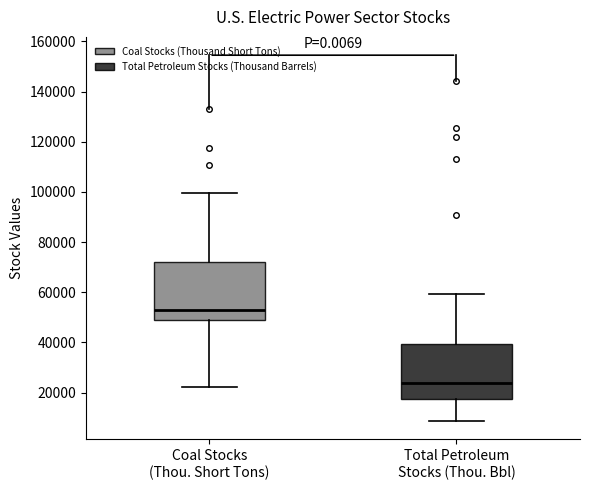

Reading left to right, transcribe this box plot: for each box, give where its median line is, the range the box spans, and where its two whiskers end, as read against the y-axis. The values are not printed on the chart, so give them approximately, as read against the axis.

Coal Stocks (Thou. Short Tons): median 54000, box 48000 to 72000, whiskers 22000 to 100000
Total Petroleum Stocks (Thou. Bbl): median 24000, box 18000 to 40000, whiskers 8000 to 60000